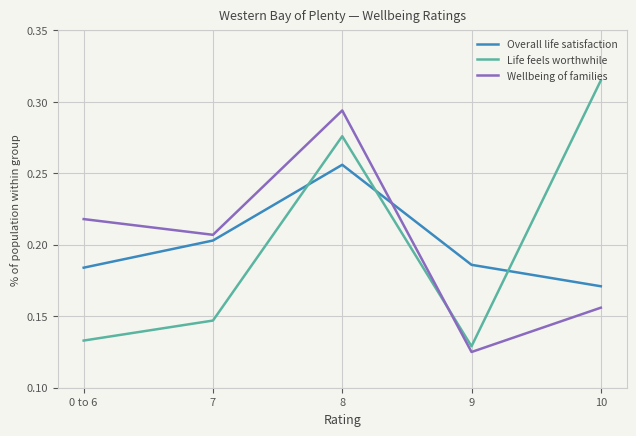

Which category has the highest value in the Wellbeing of families series?

8